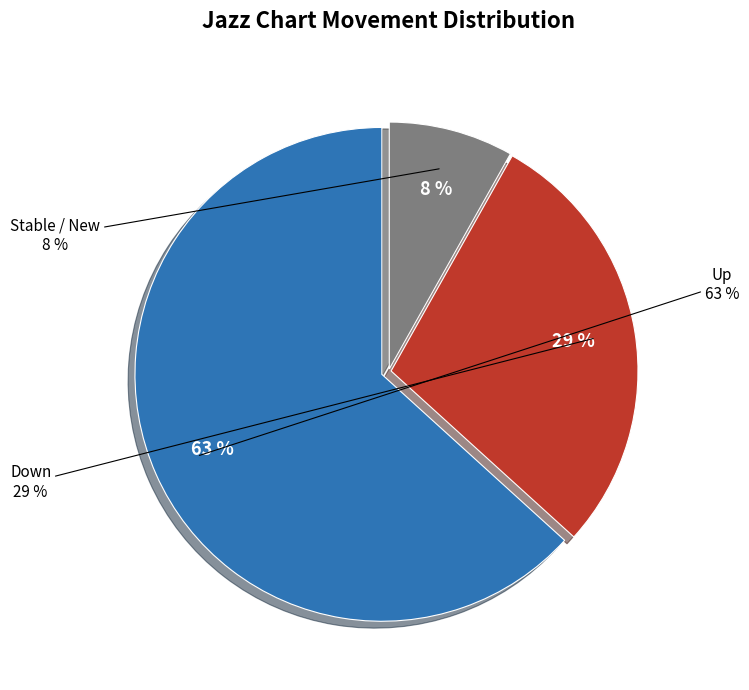

To the nearest percent, what is the combined percentage of up and -?

71%